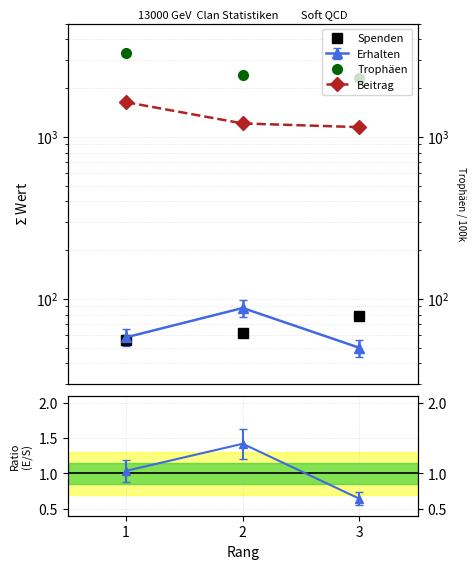

Does the chart have visible grid lines?

Yes